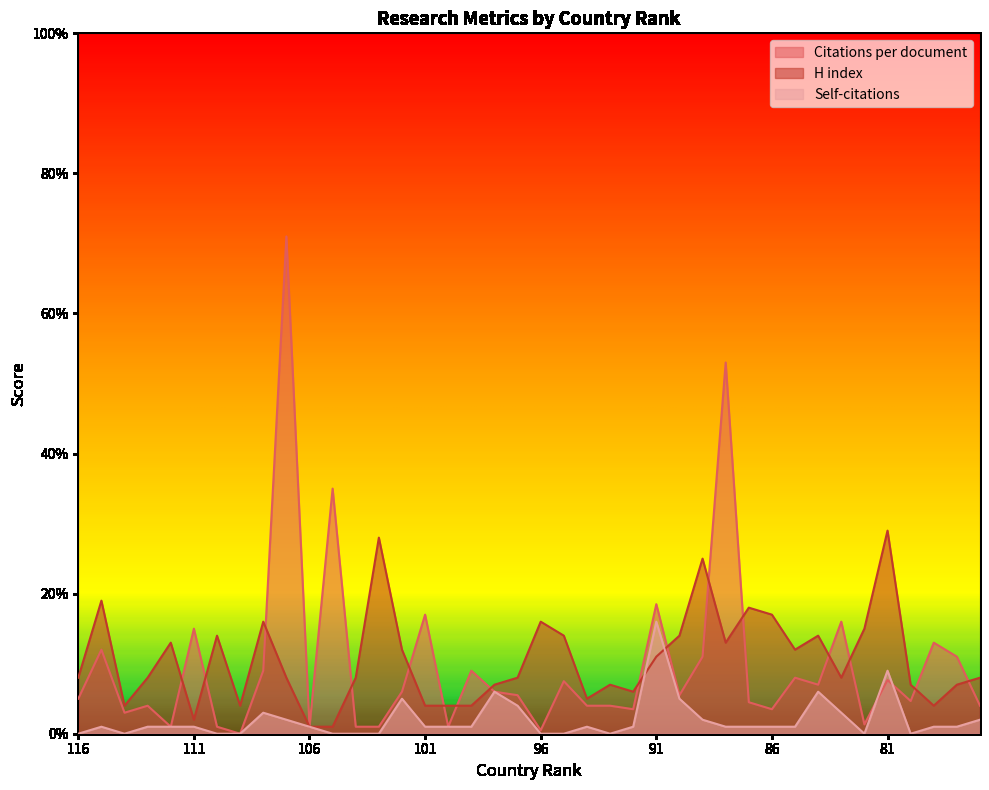

How many interior local peaks does the Citations per document series have?

14